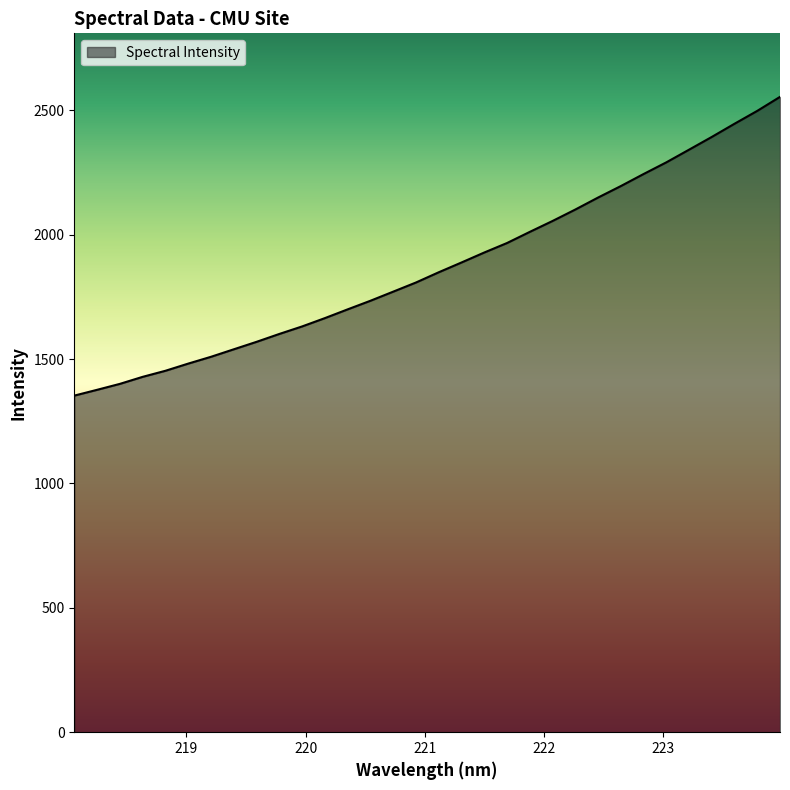

What is the smallest value displayed?

1353.1